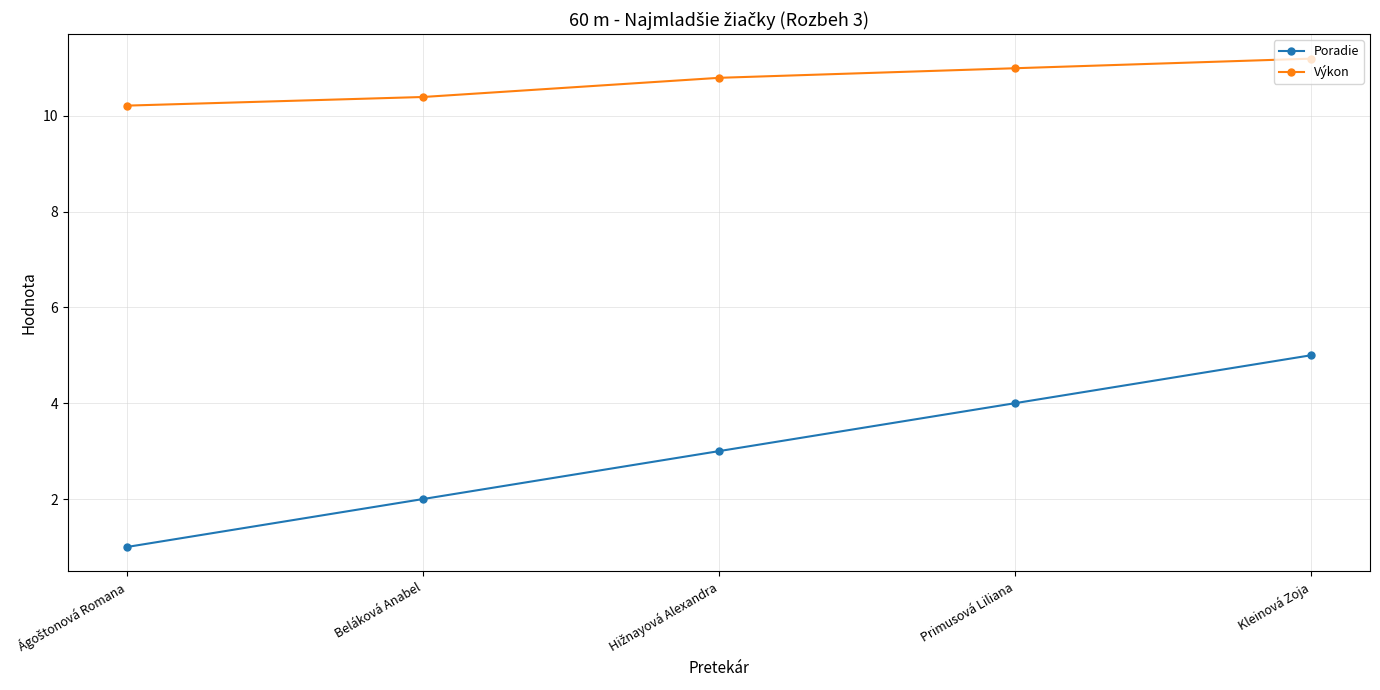

What is the highest value of the Poradie series?

5.0